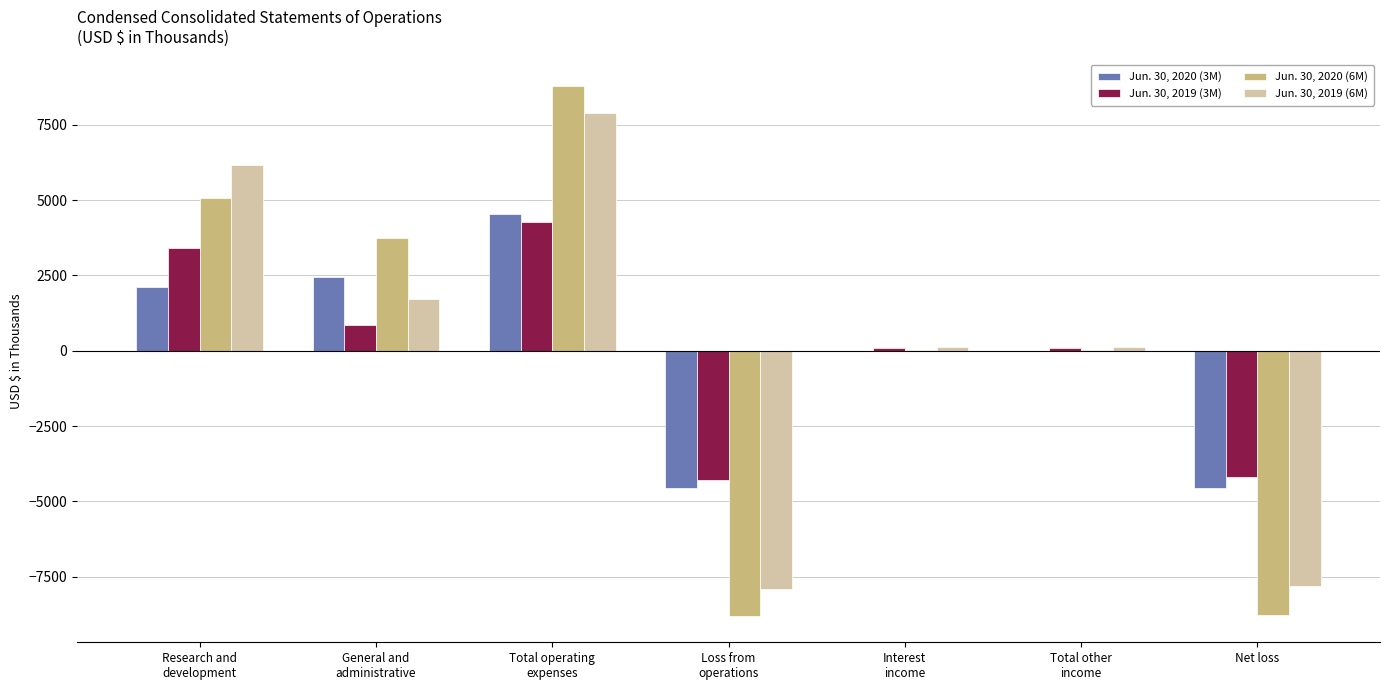

What is the maximum value shown in the chart?

8793